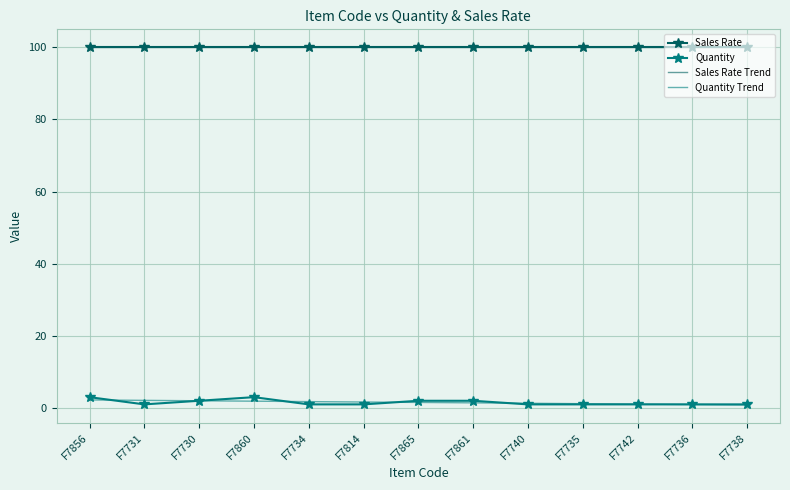

What is the smallest value displayed?

0.8